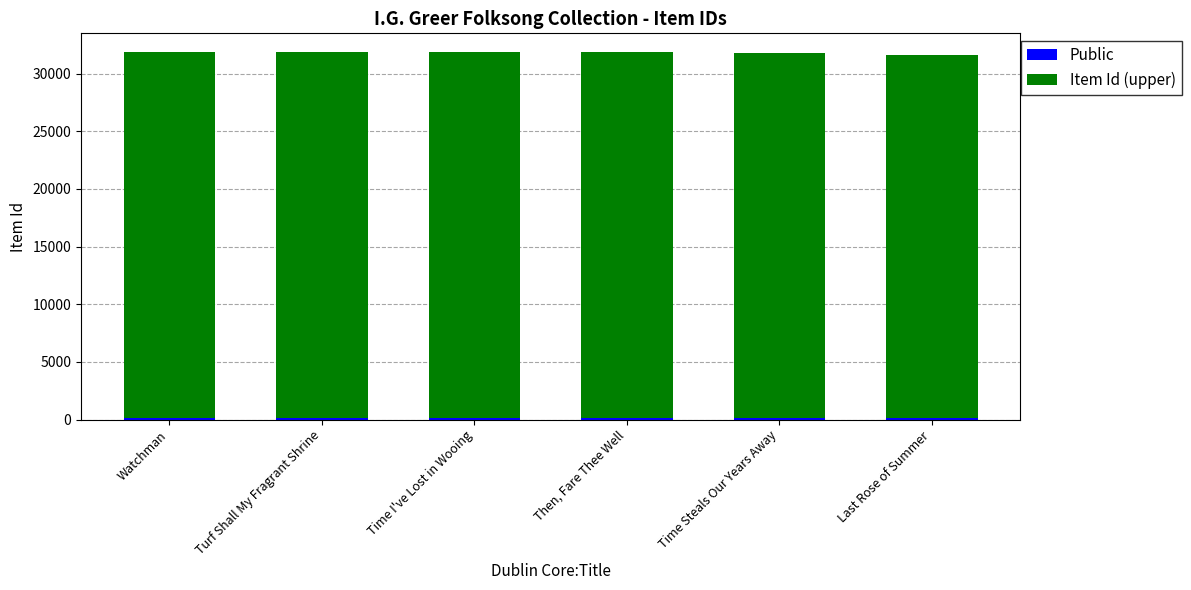

At which label is Item Id (upper) closest to 31685?

Time Steals Our Years Away